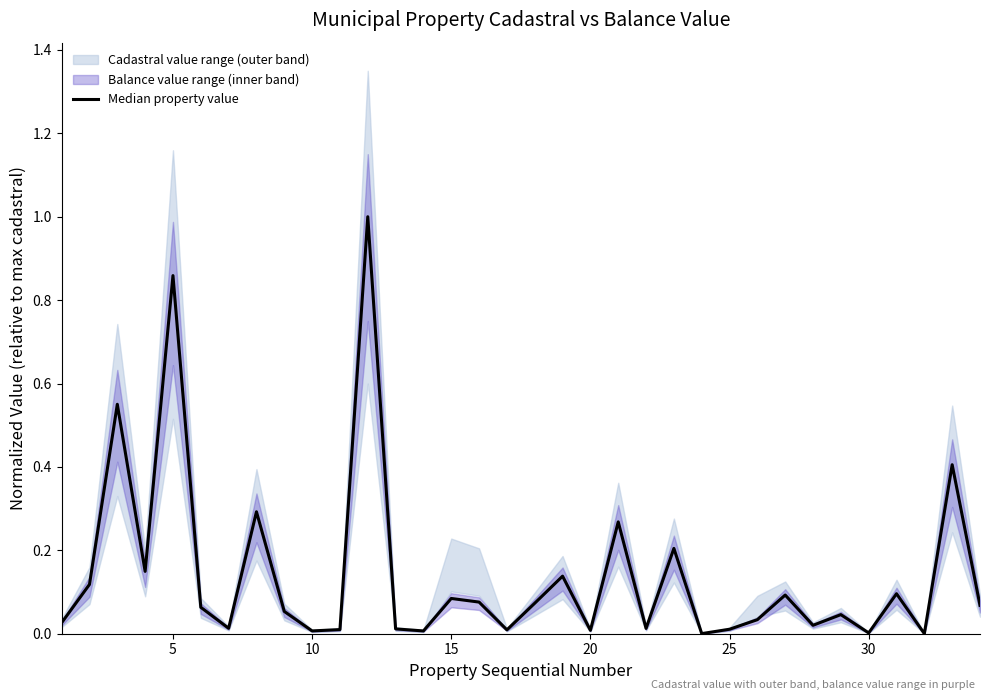

Is it true that the value at 35 is 0.1?

False